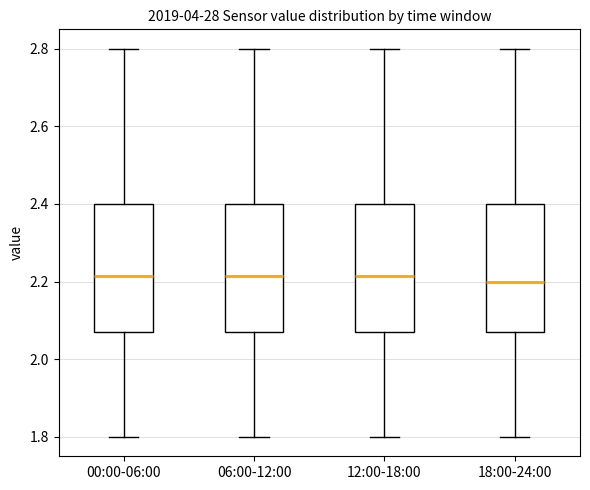

Where is the upper edge of the box for 18:00-24:00 on the y-axis? The values are not printed on the chart, so give them approximately, as read against the axis.

2.40